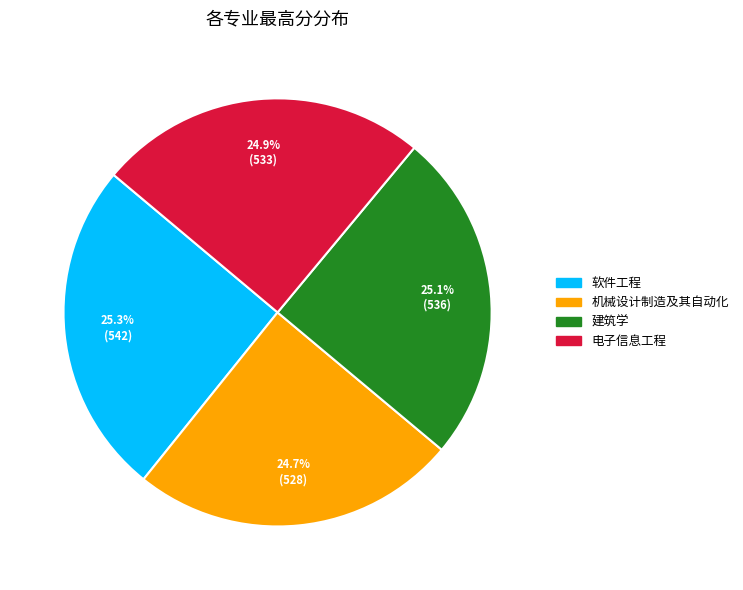

Count the number of slices in the pie.

4